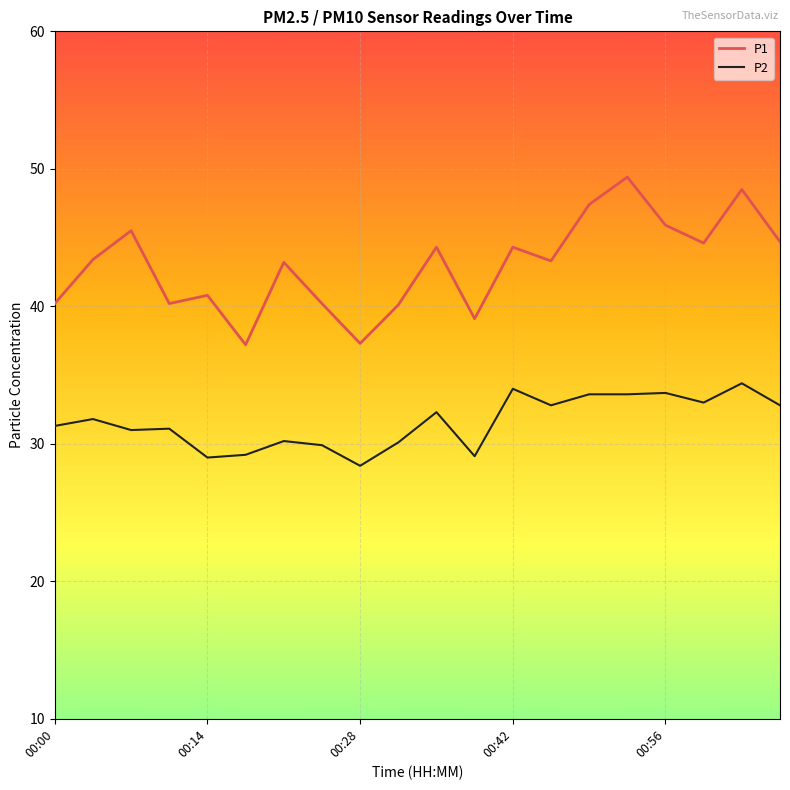

What is the lowest value of the P1 series?

37.2